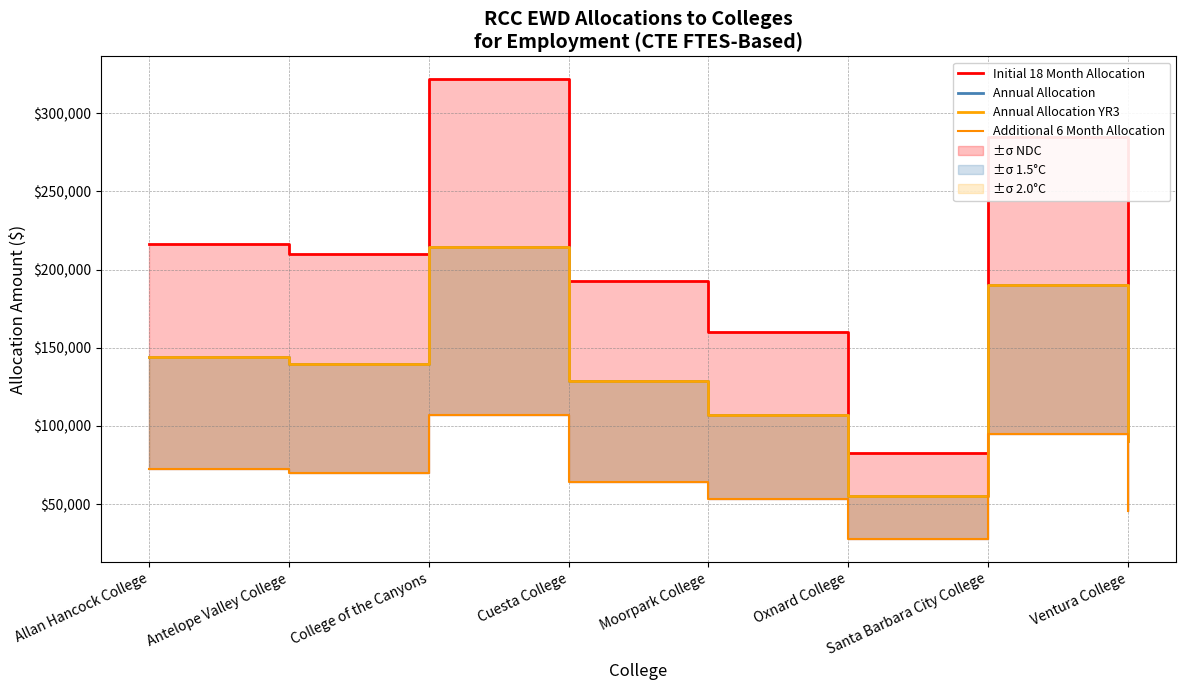

What is the total value across all series at Antelope Valley College?

559712